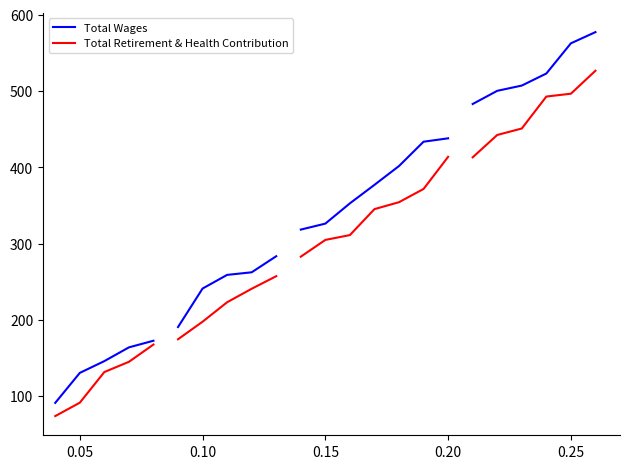

What are all the series names shown in the legend?

Total Wages, Total Retirement & Health Contribution